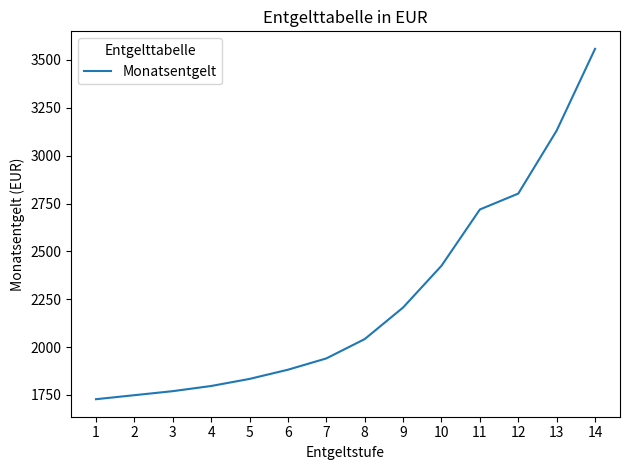

Reading left to right, what are all the values shown in this chart?

1728	1749	1770	1797	1834	1882	1941	2042	2207	2425	2719	2802	3131	3558